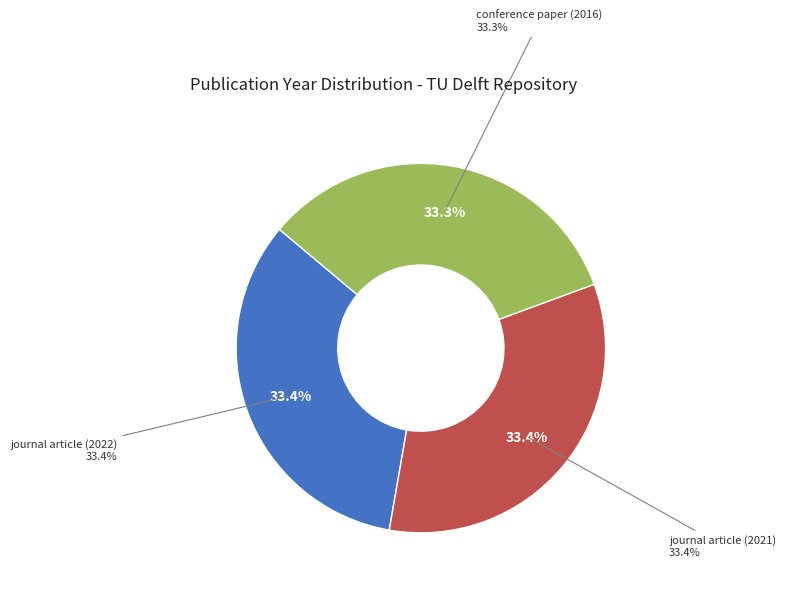

Is there a majority slice in this chart?

No